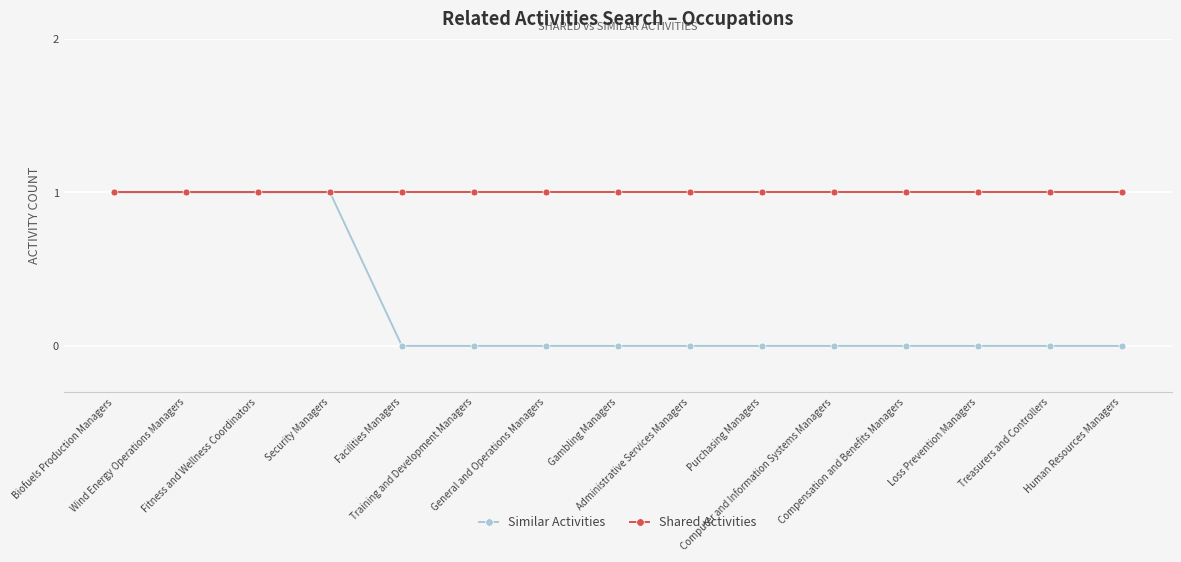

Which series has the largest total across all categories?

Shared Activities